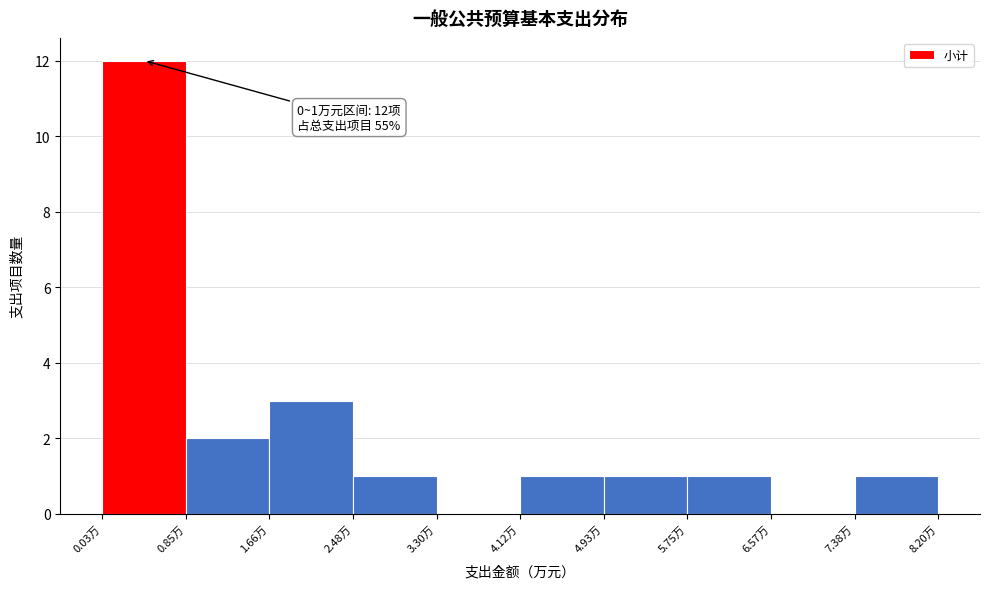

Over which range of the x-axis is the bar tallest?

0.0 to 0.8